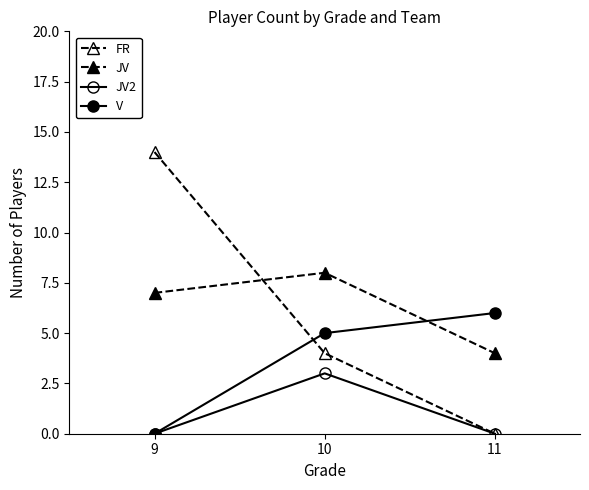

How many series are shown in this chart?

4